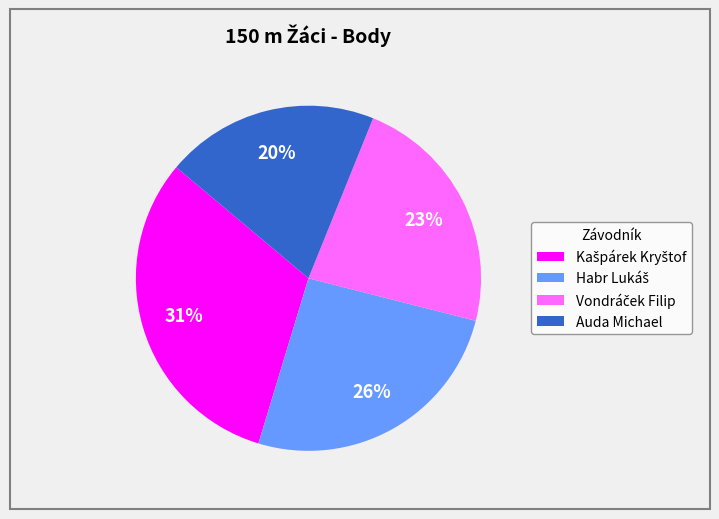

Count the number of slices in the pie.

4